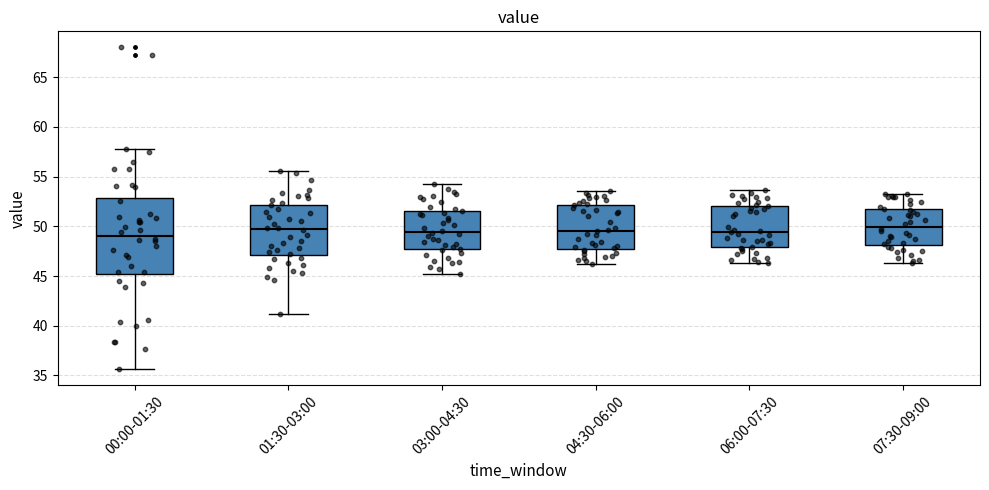

Reading left to right, transcribe this box plot: for each box, give where its median line is, the range the box spans, and where its two whiskers end, as read against the y-axis. The values are not printed on the chart, so give them approximately, as read against the axis.

00:00-01:30: median 49.0, box 45.0 to 53.0, whiskers 35.5 to 58.0
01:30-03:00: median 49.5, box 47.0 to 52.0, whiskers 41.0 to 55.5
03:00-04:30: median 49.5, box 47.5 to 51.5, whiskers 45.0 to 54.5
04:30-06:00: median 49.5, box 48.0 to 52.0, whiskers 46.0 to 53.5
06:00-07:30: median 49.5, box 48.0 to 52.0, whiskers 46.5 to 53.5
07:30-09:00: median 50.0, box 48.0 to 52.0, whiskers 46.5 to 53.5